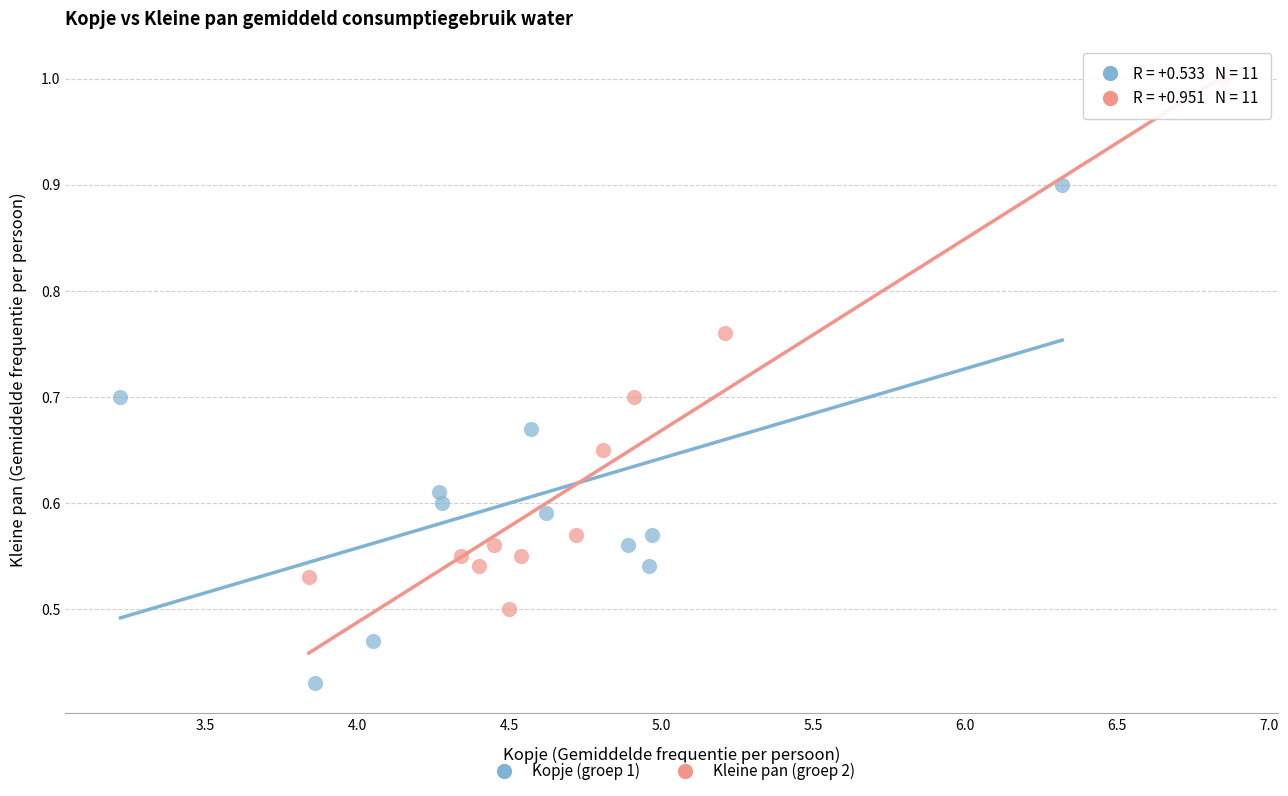

What are all the series names shown in the legend?

Kopje (groep 1), Kleine pan (groep 2)